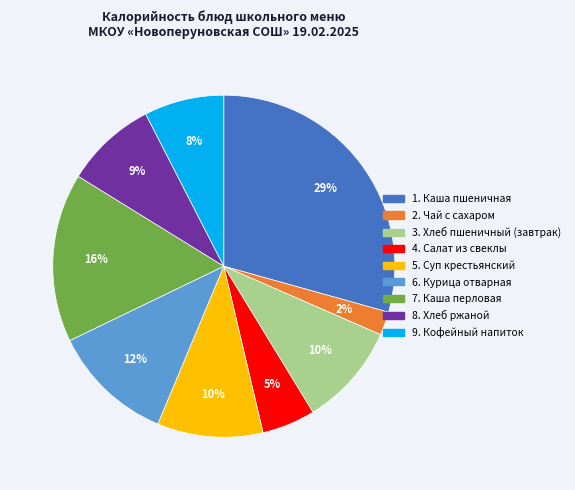

Is there any slice that represents more than half of the pie?

No